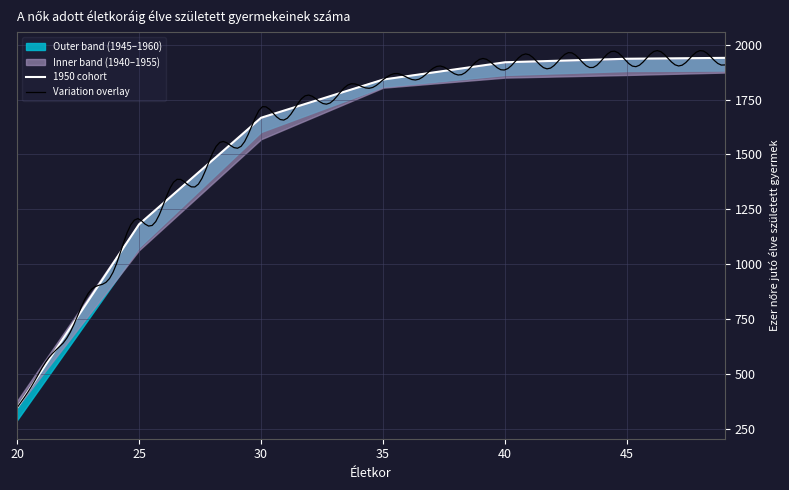

True or false: 1945 has more than 0 interior local peaks.

False